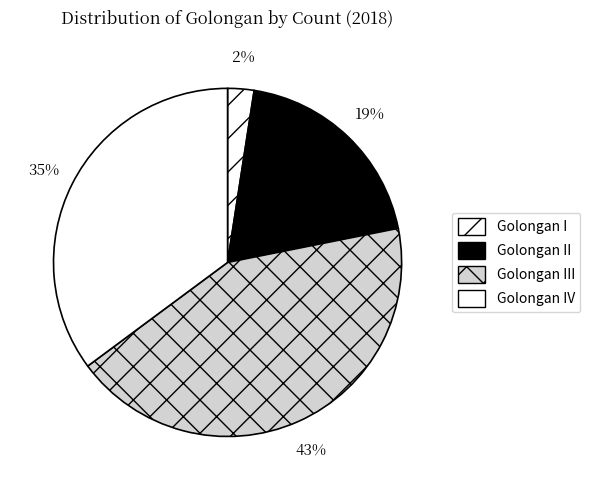

Which slice is the smallest?

Golongan I